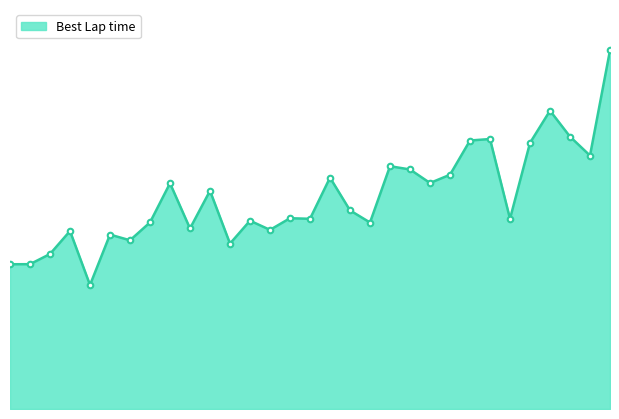

At which category does the chart reach its peak across all series?

31